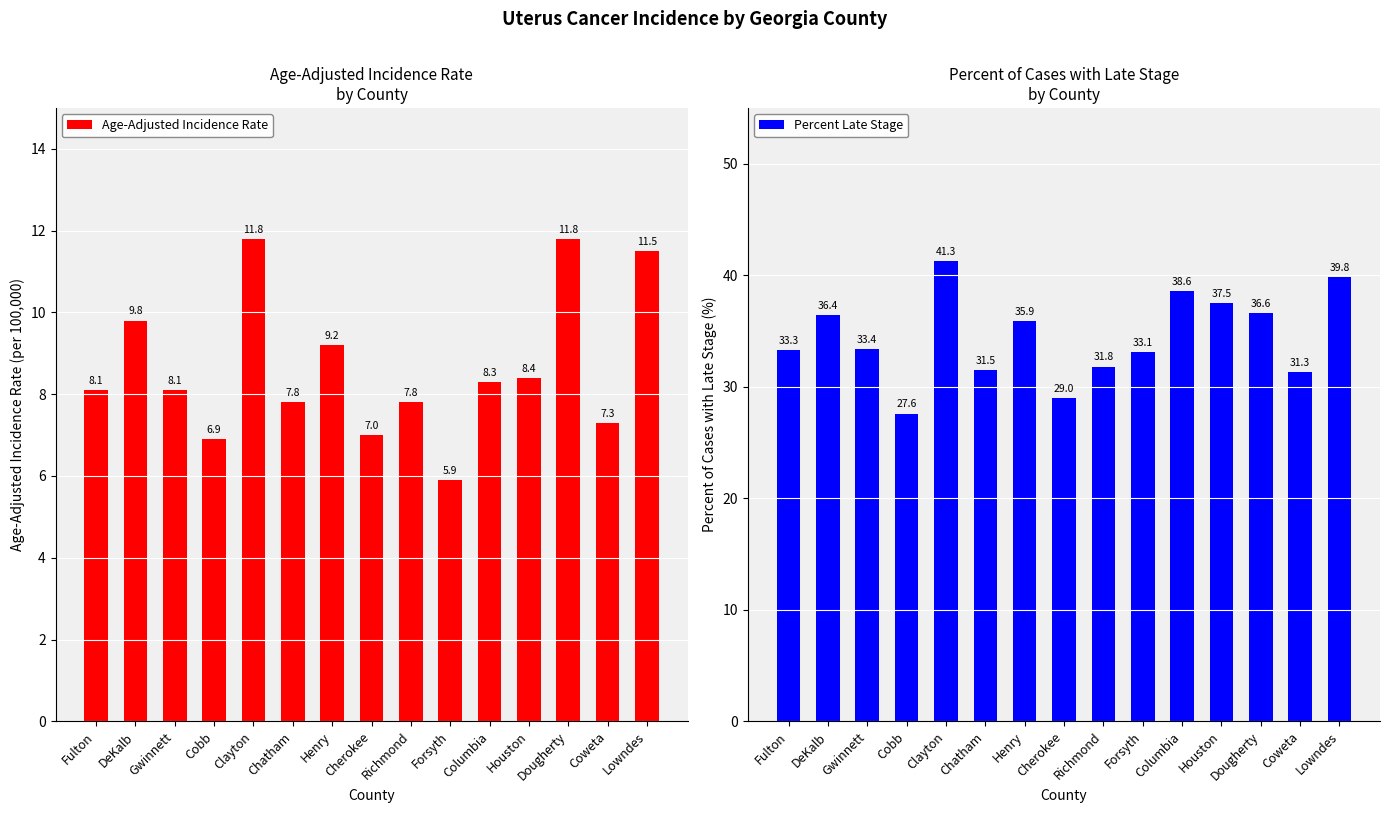

At which category is the sum across all series the highest?

Clayton